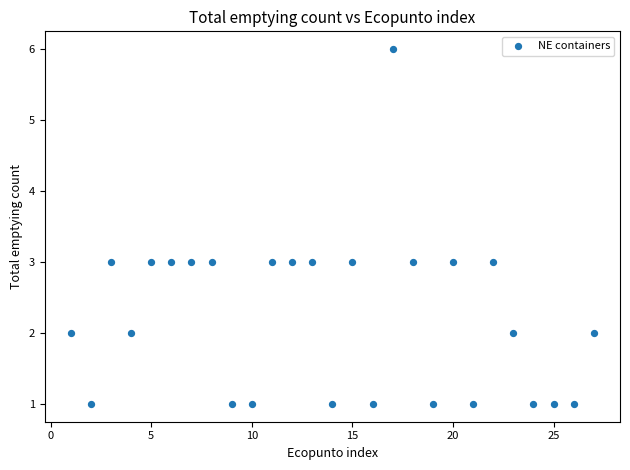

What is the range of Y values (max minus min)?

5